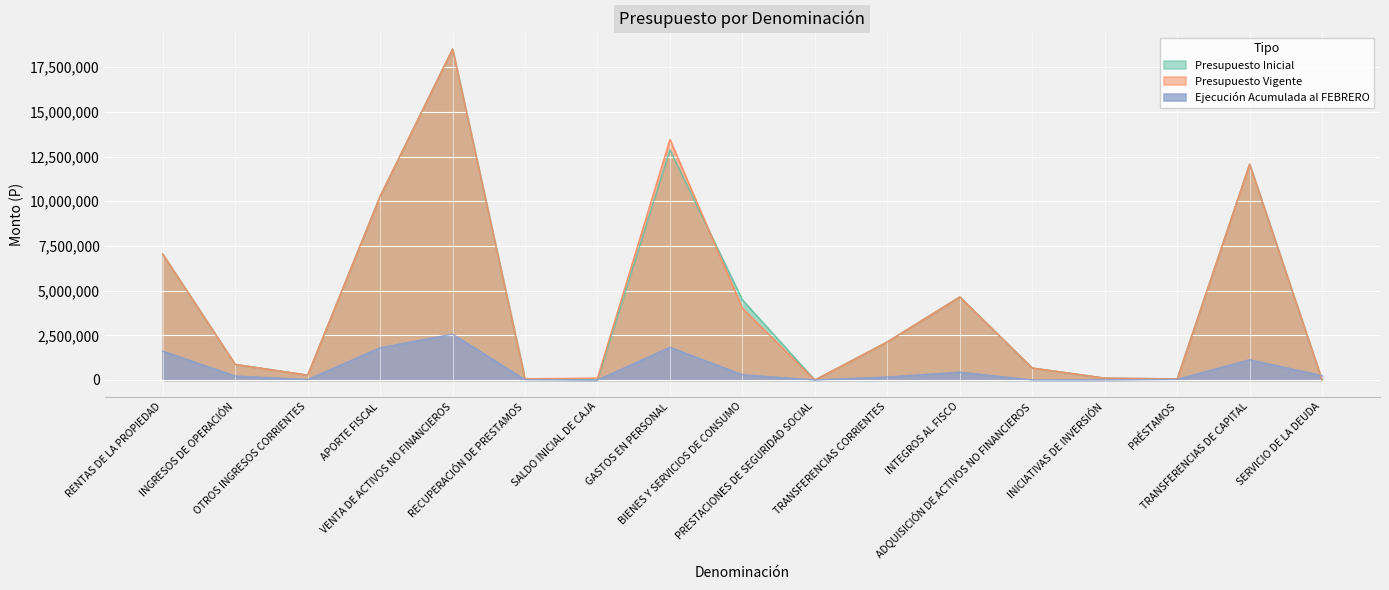

Where is the first local maximum for Presupuesto Inicial?

VENTA DE ACTIVOS NO FINANCIEROS